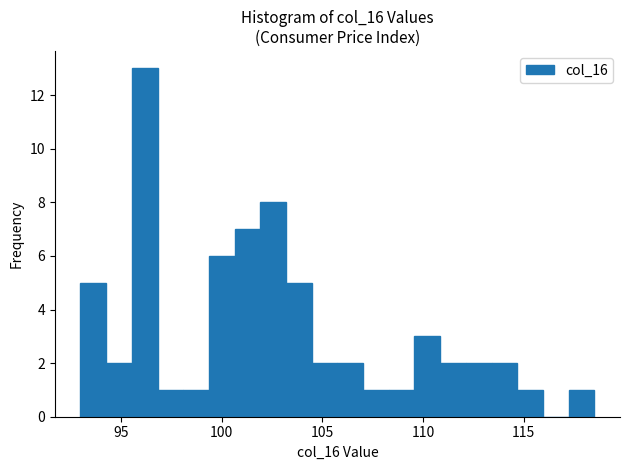

Read against the x-axis, roughly where is the centre of the tallest bar?

96.0